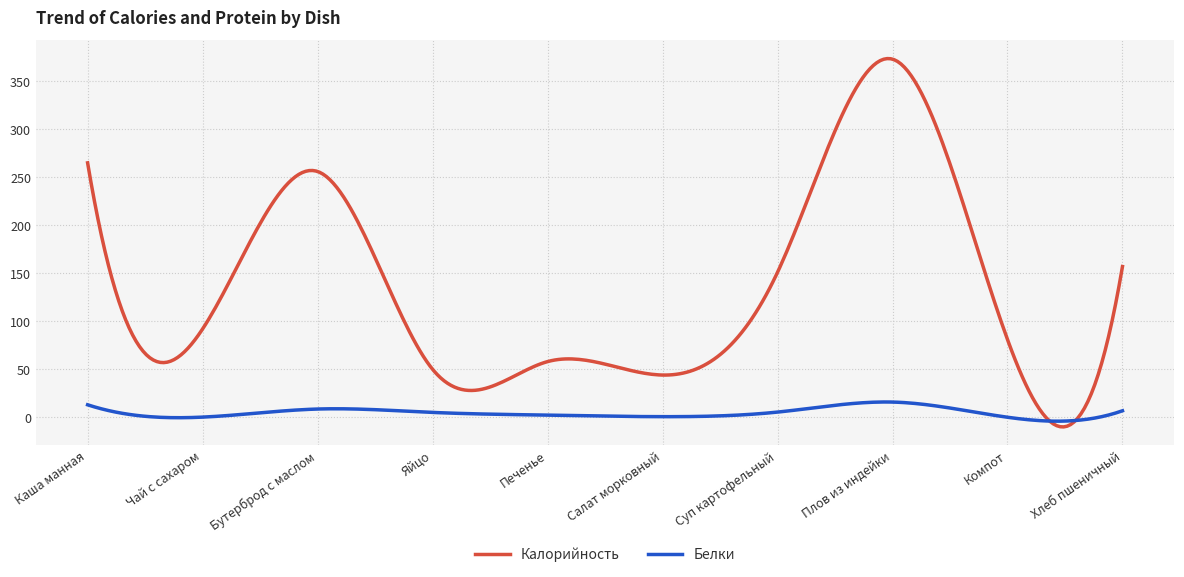

How many lines are shown in the chart?

2